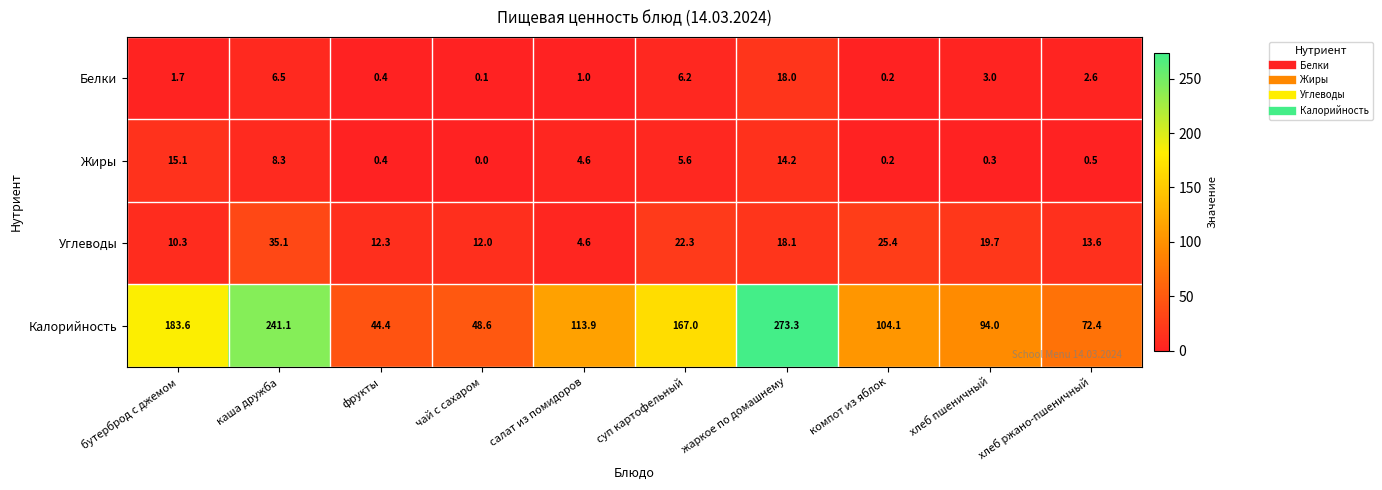

Which series has the largest total across all categories?

Калорийность